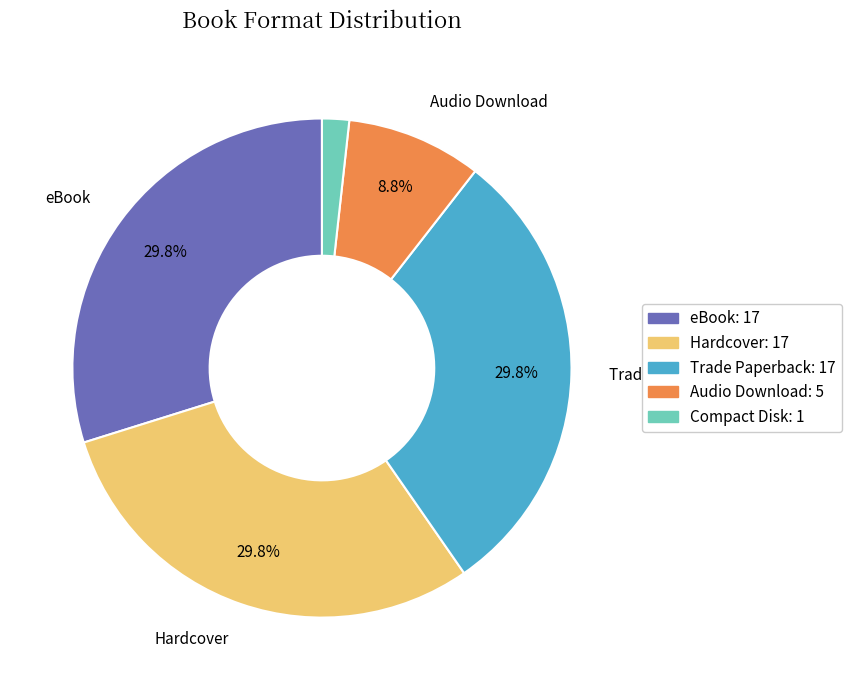

Does any single category account for the majority?

No